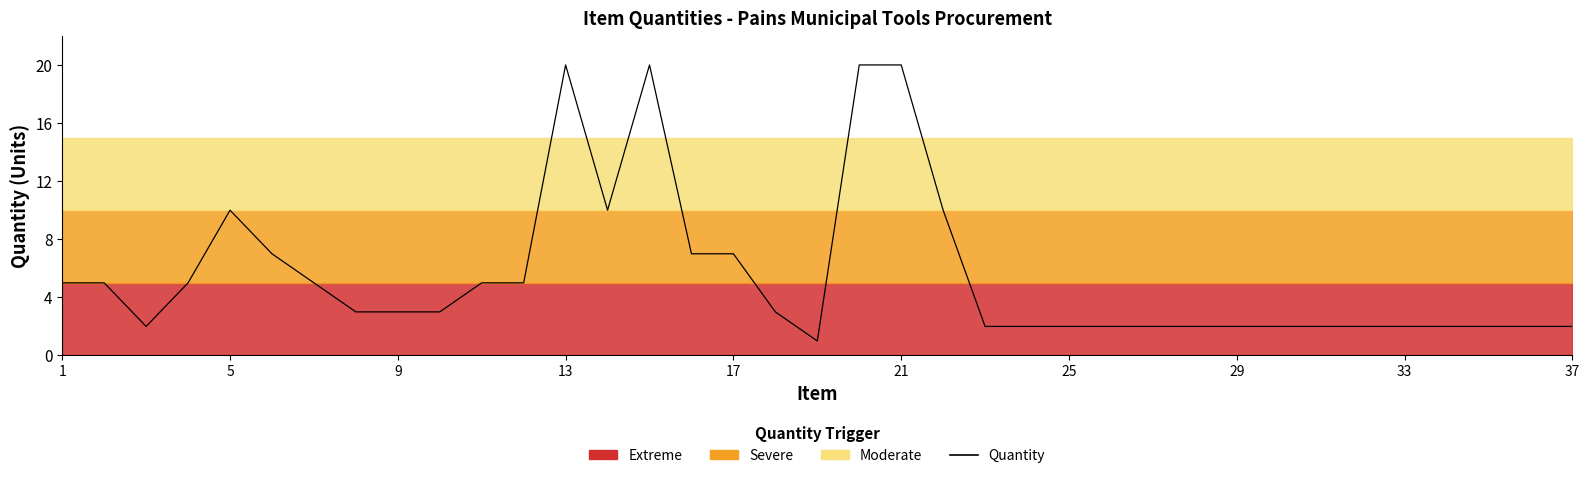

What is the sum of the values at 28 and 29?

4